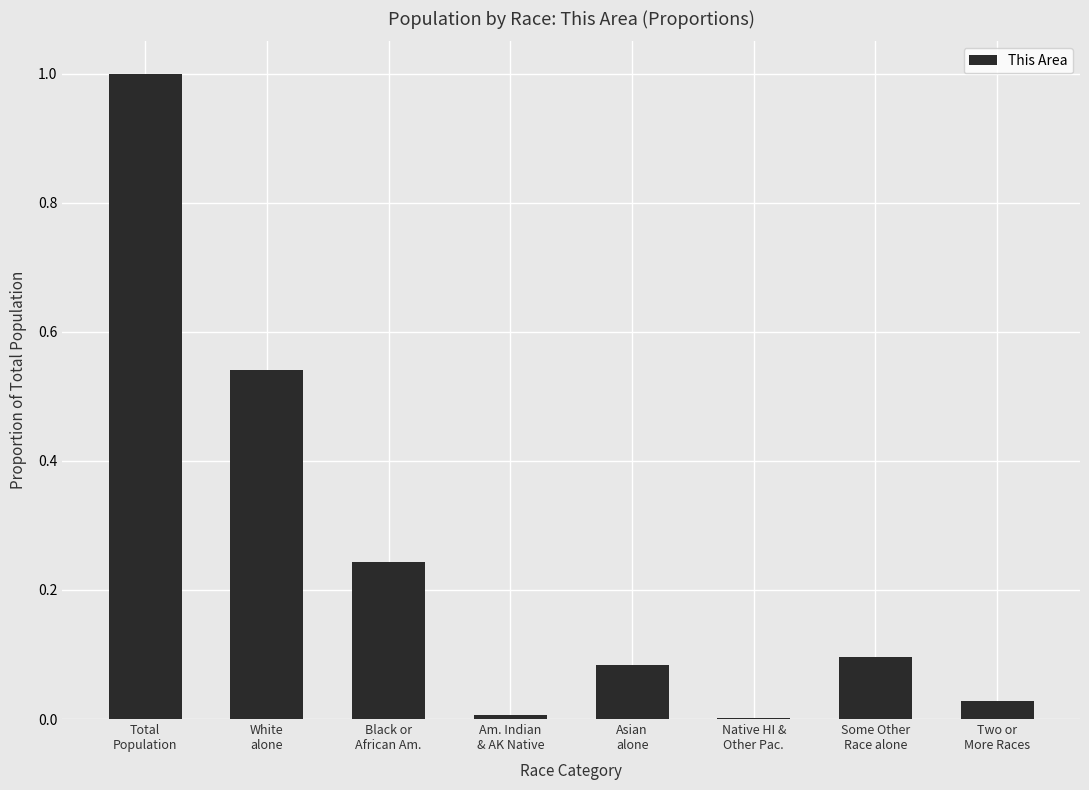

Are the bars horizontal?

No